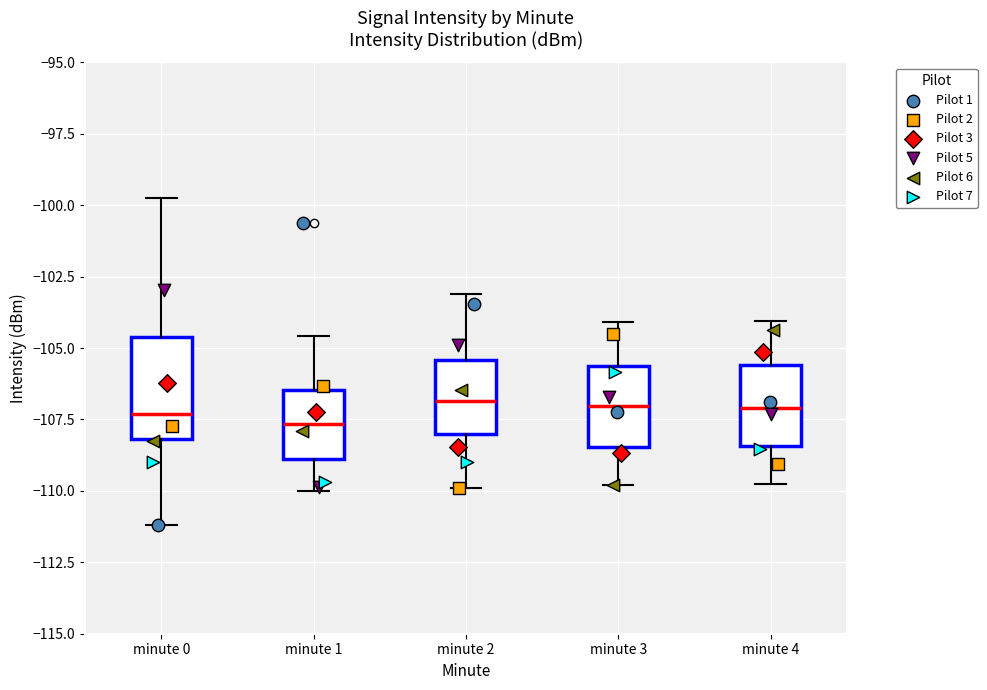

Comparing the boxes themselves (not the whiskers), which one is the tallest?

minute 0